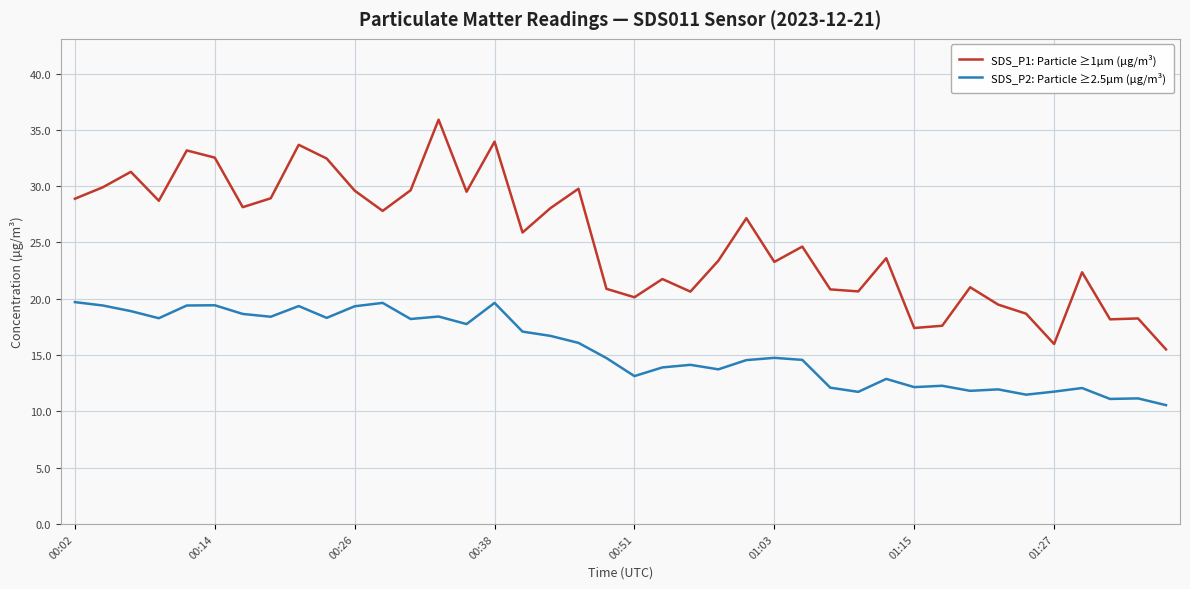

What is the greatest value displayed?

35.9